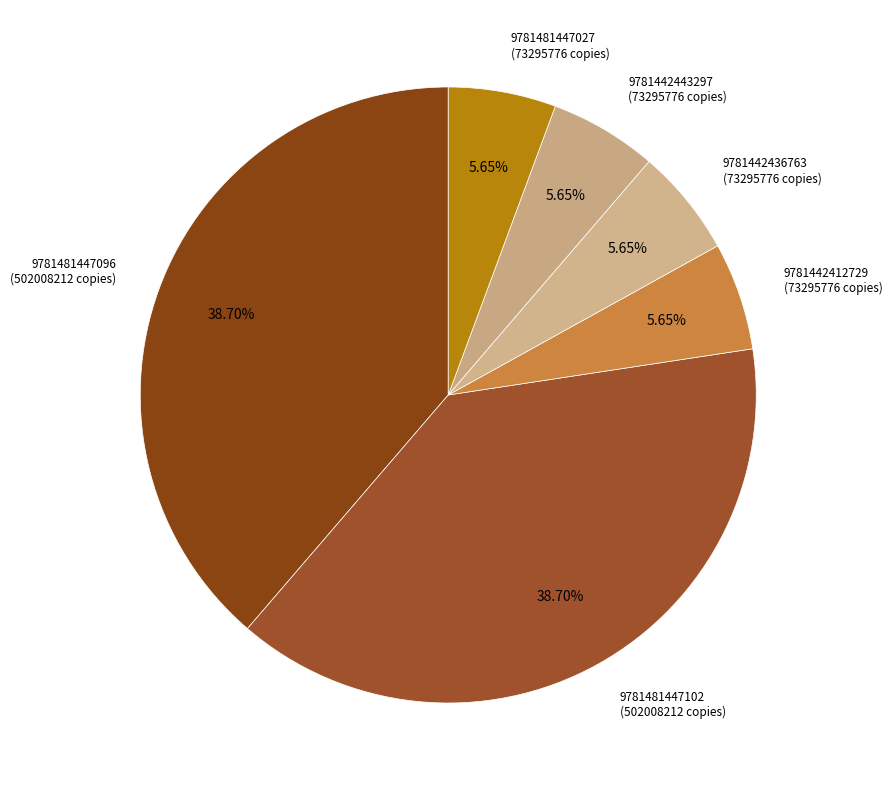

To the nearest percent, what percentage of the pie is 9781481447027?

6%